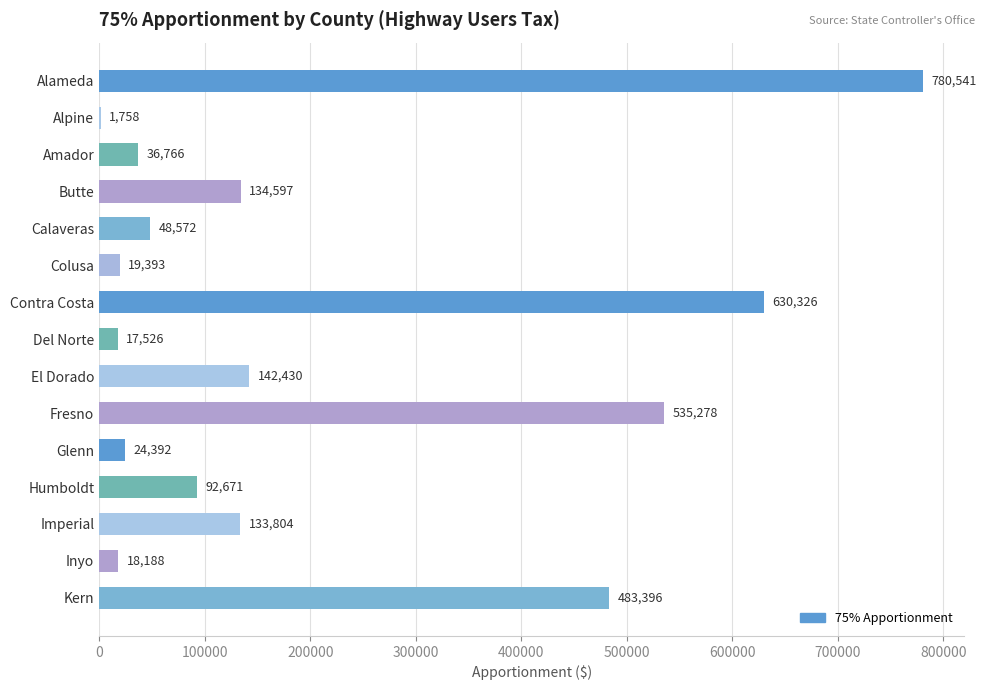

What is the maximum value shown in the chart?

780541.1